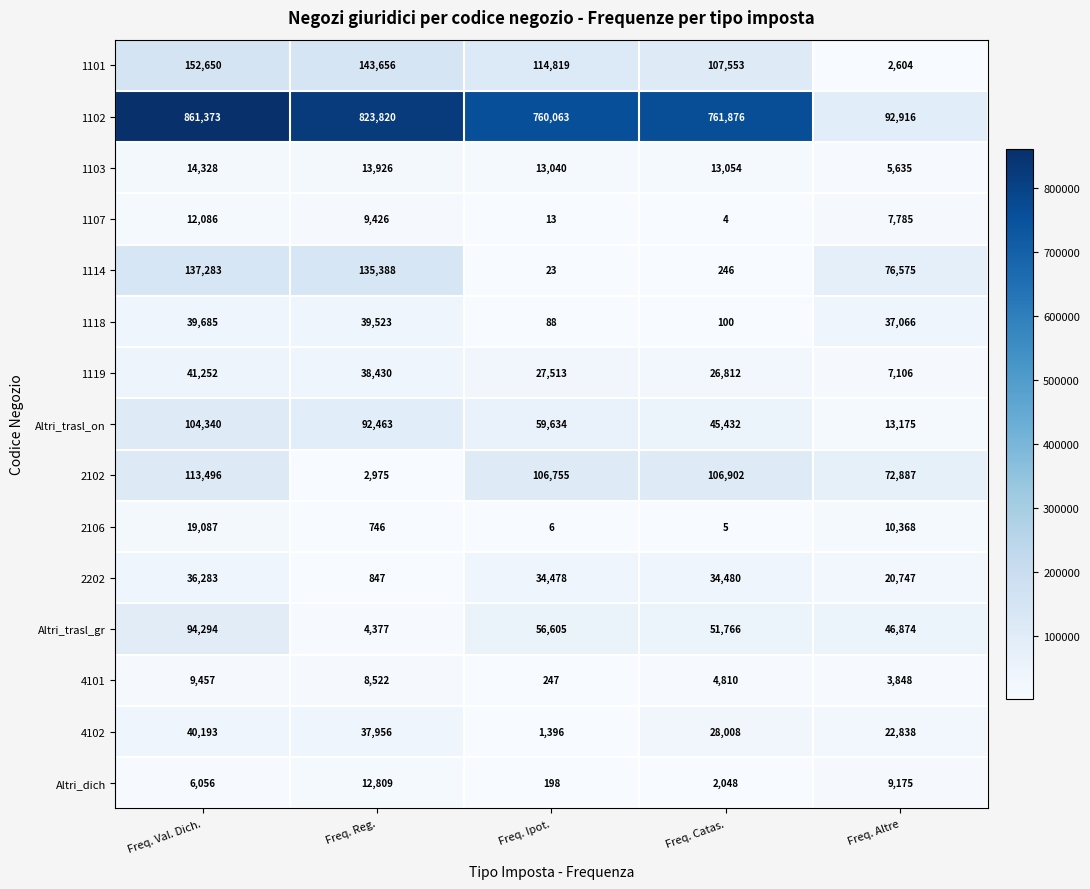

Between Freq. Val. Dich. and Freq. Altre, which series saw the biggest shift?

1102